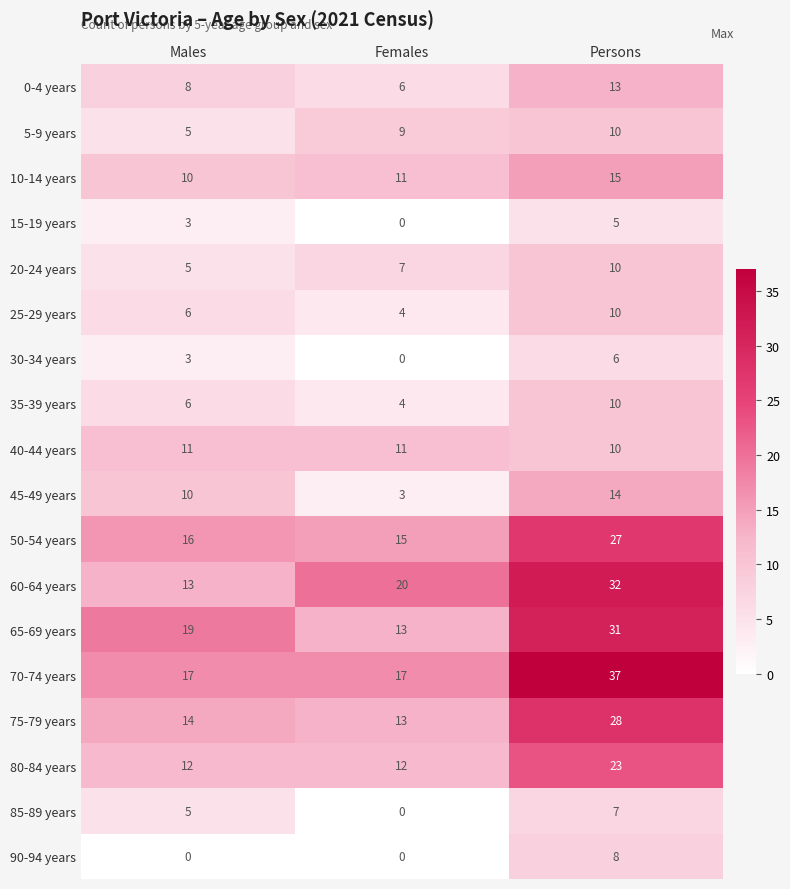

What is the maximum value shown in the chart?

37